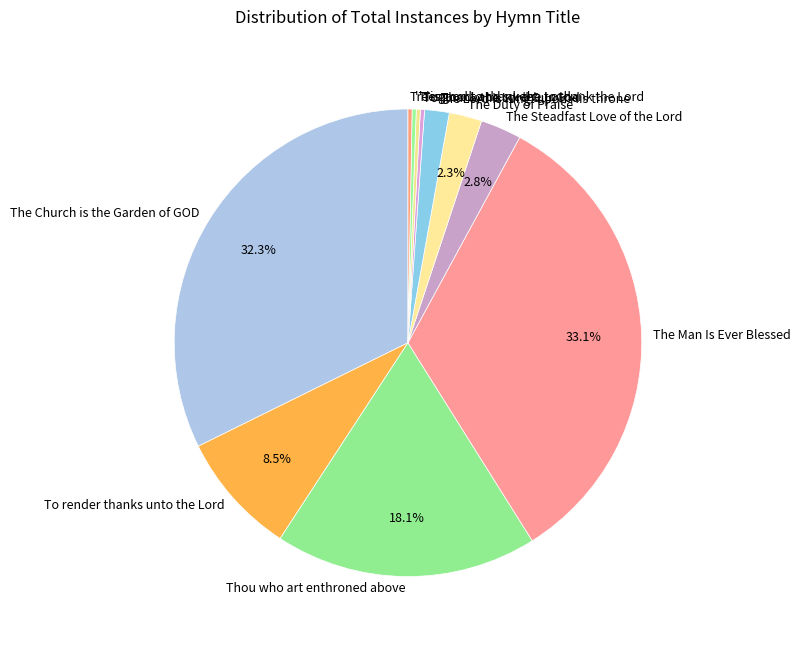

Which slice is the largest?

The Man Is Ever Blessed